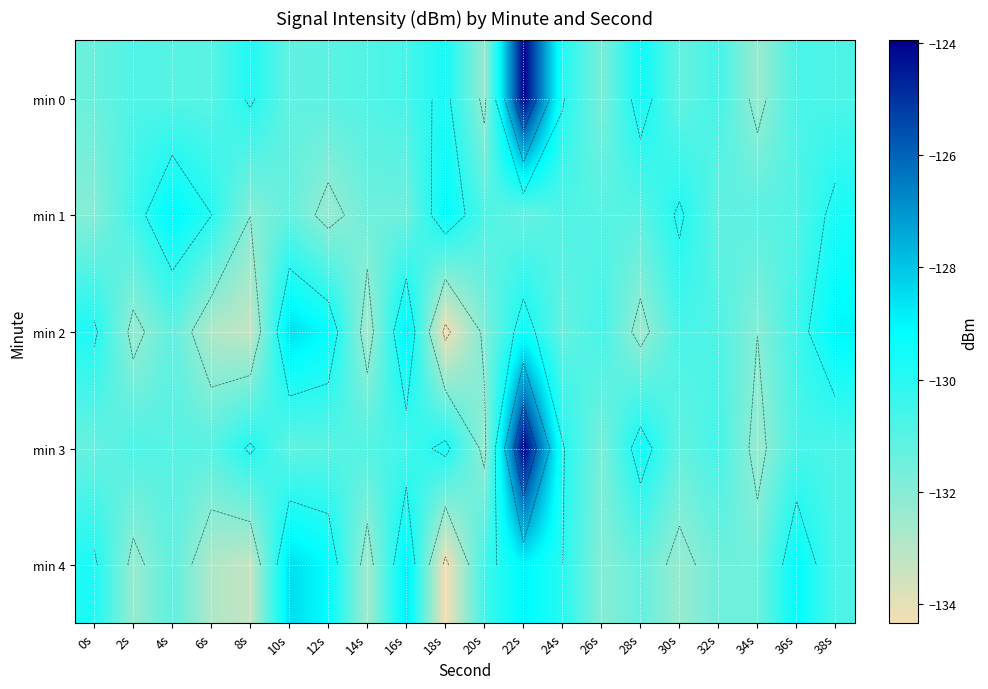

Between 36s and 14s, which is larger?

36s